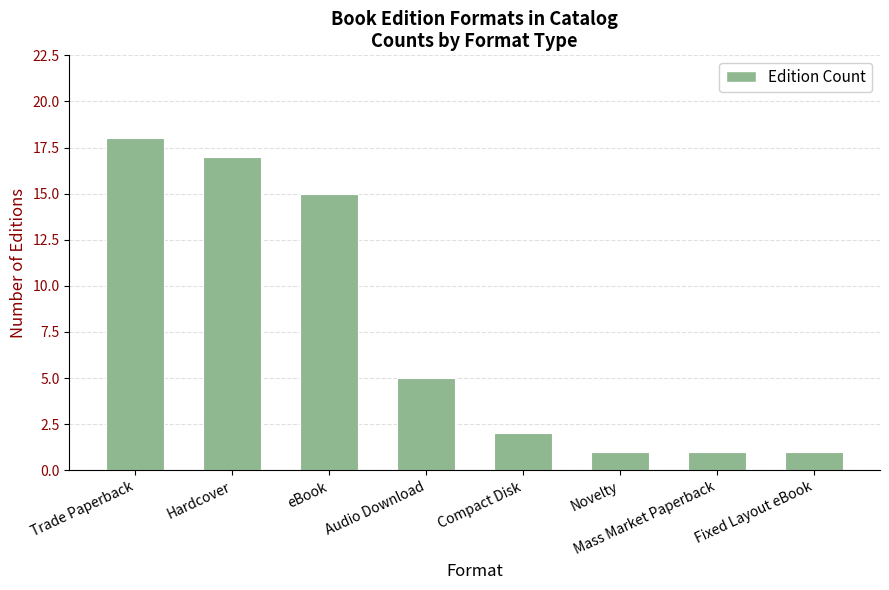

What is the maximum value shown in the chart?

18